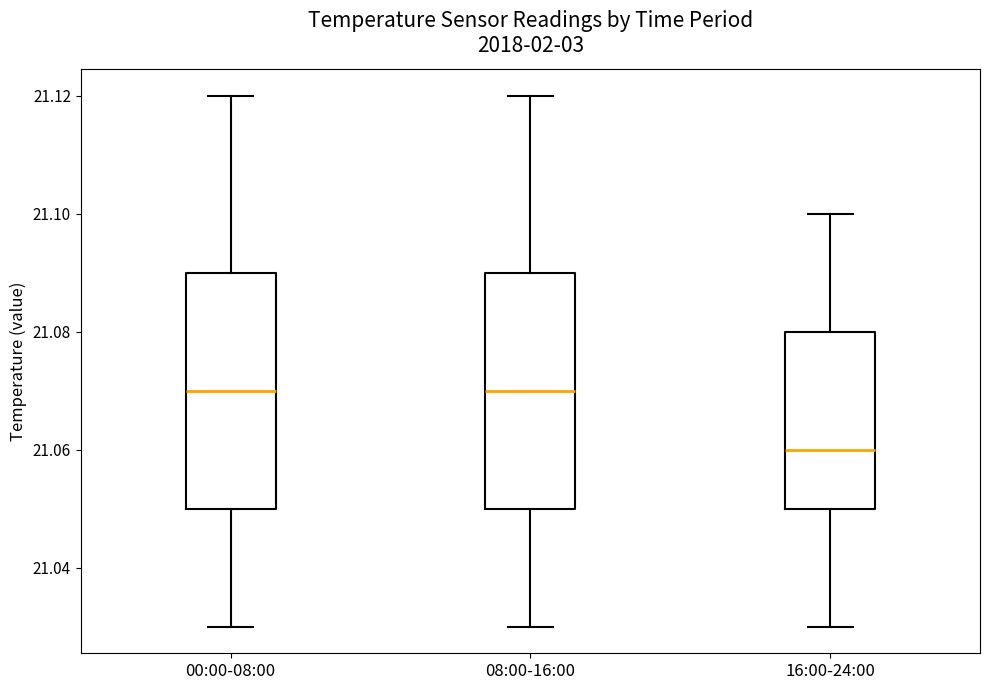

Where does the upper whisker of the box for 00:00-08:00 end on the y-axis? The values are not printed on the chart, so give them approximately, as read against the axis.

21.12